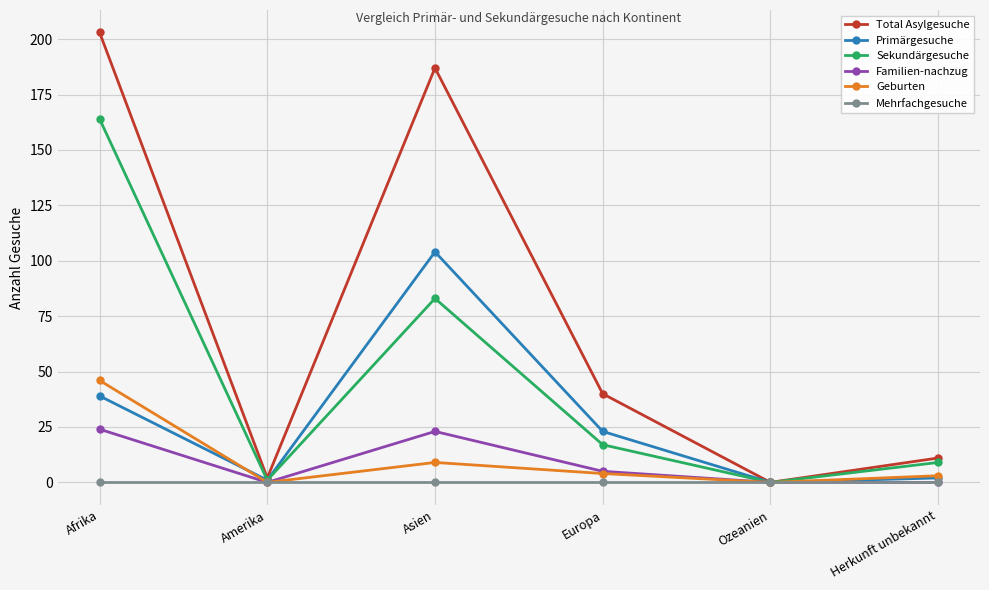

How many values in Total Asylgesuche are above zero?

5